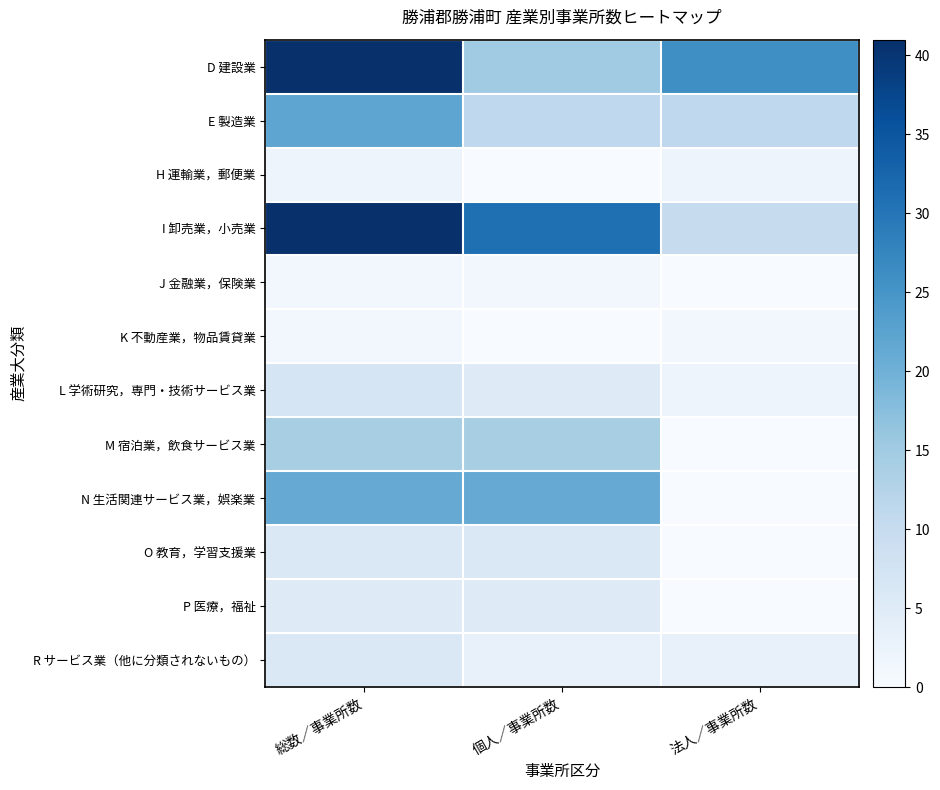

Reading left to right, transcribe all the data shown in this chart.

D 建設業: 総数／事業所数=41	個人／事業所数=15	法人／事業所数=26
E 製造業: 総数／事業所数=22	個人／事業所数=11	法人／事業所数=11
H 運輸業，郵便業: 総数／事業所数=2	個人／事業所数=0	法人／事業所数=2
I 卸売業，小売業: 総数／事業所数=41	個人／事業所数=31	法人／事業所数=10
J 金融業，保険業: 総数／事業所数=1	個人／事業所数=1	法人／事業所数=0
K 不動産業，物品賃貸業: 総数／事業所数=1	個人／事業所数=0	法人／事業所数=1
L 学術研究，専門・技術サービス業: 総数／事業所数=7	個人／事業所数=5	法人／事業所数=2
M 宿泊業，飲食サービス業: 総数／事業所数=14	個人／事業所数=14	法人／事業所数=0
N 生活関連サービス業，娯楽業: 総数／事業所数=21	個人／事業所数=21	法人／事業所数=0
O 教育，学習支援業: 総数／事業所数=6	個人／事業所数=6	法人／事業所数=0
P 医療，福祉: 総数／事業所数=5	個人／事業所数=5	法人／事業所数=0
R サービス業（他に分類されないもの）: 総数／事業所数=6	個人／事業所数=3	法人／事業所数=3